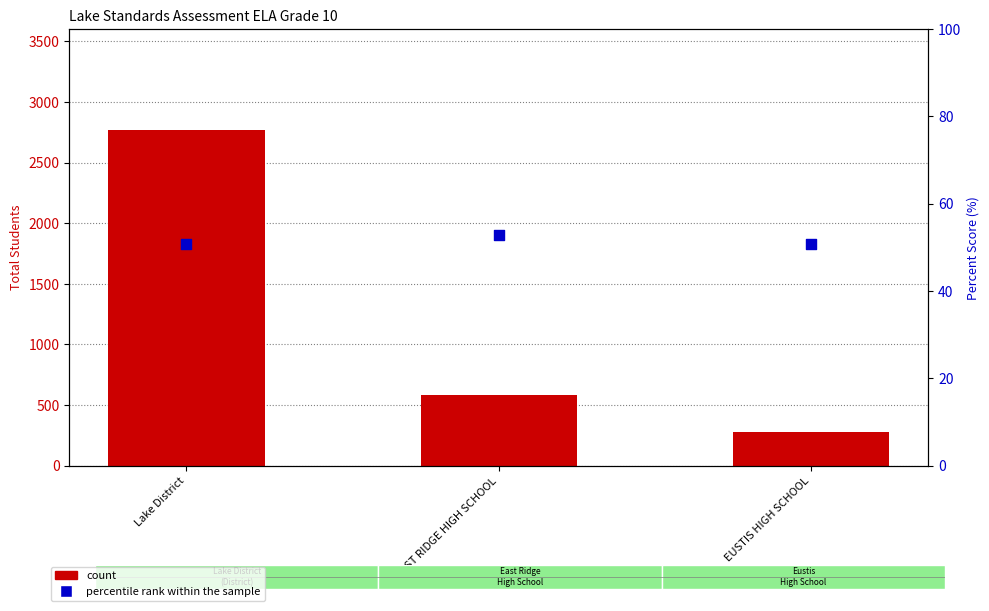

Which series contains the highest Y value?

count